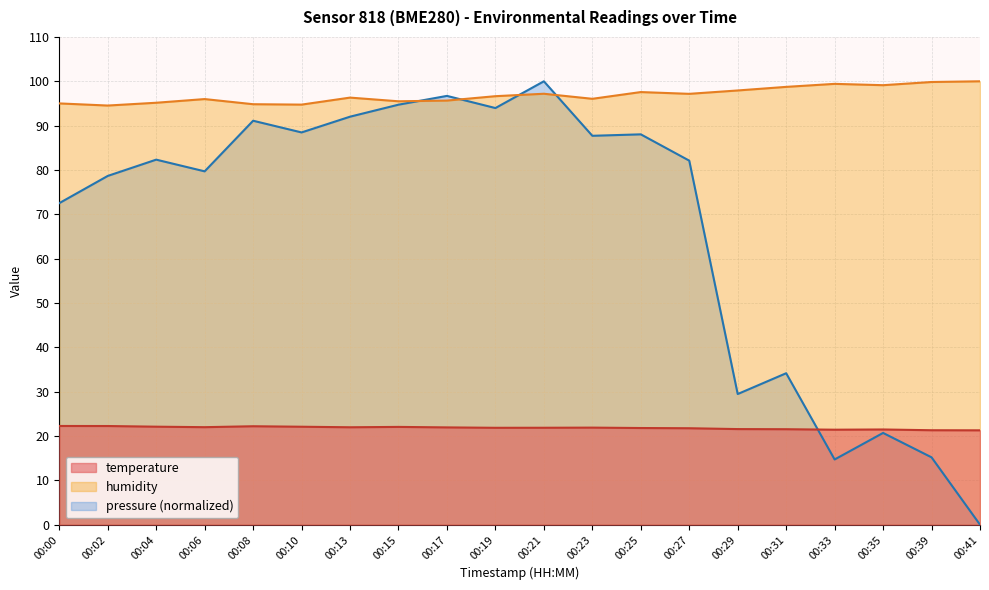

Where does the humidity series first go above 96?

00:13